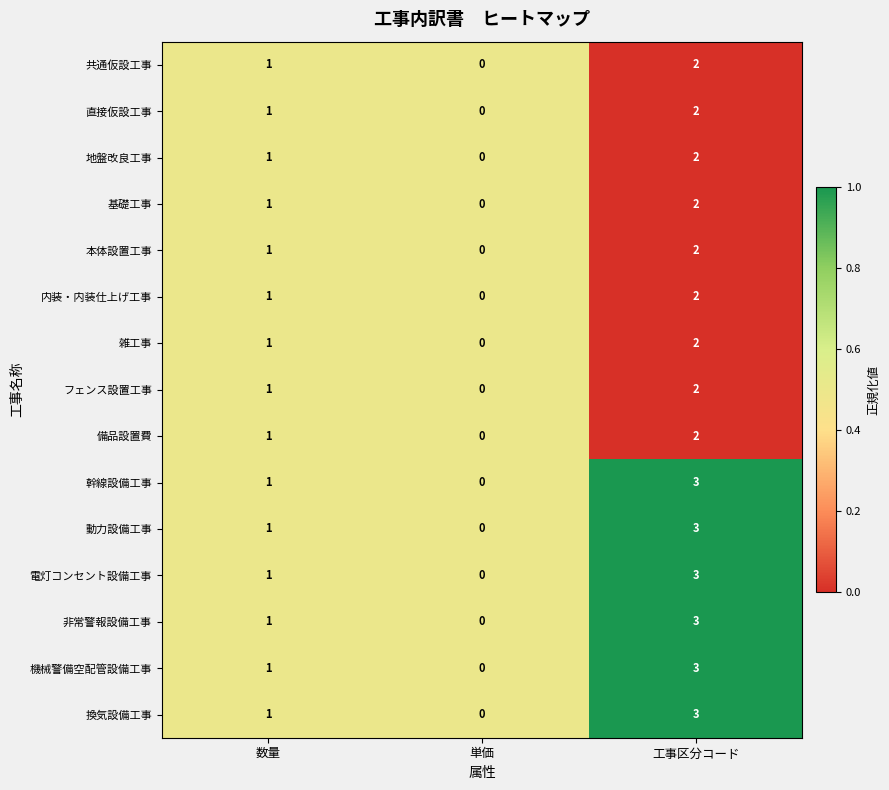

What is the sum of all 共通仮設工事 values?

3